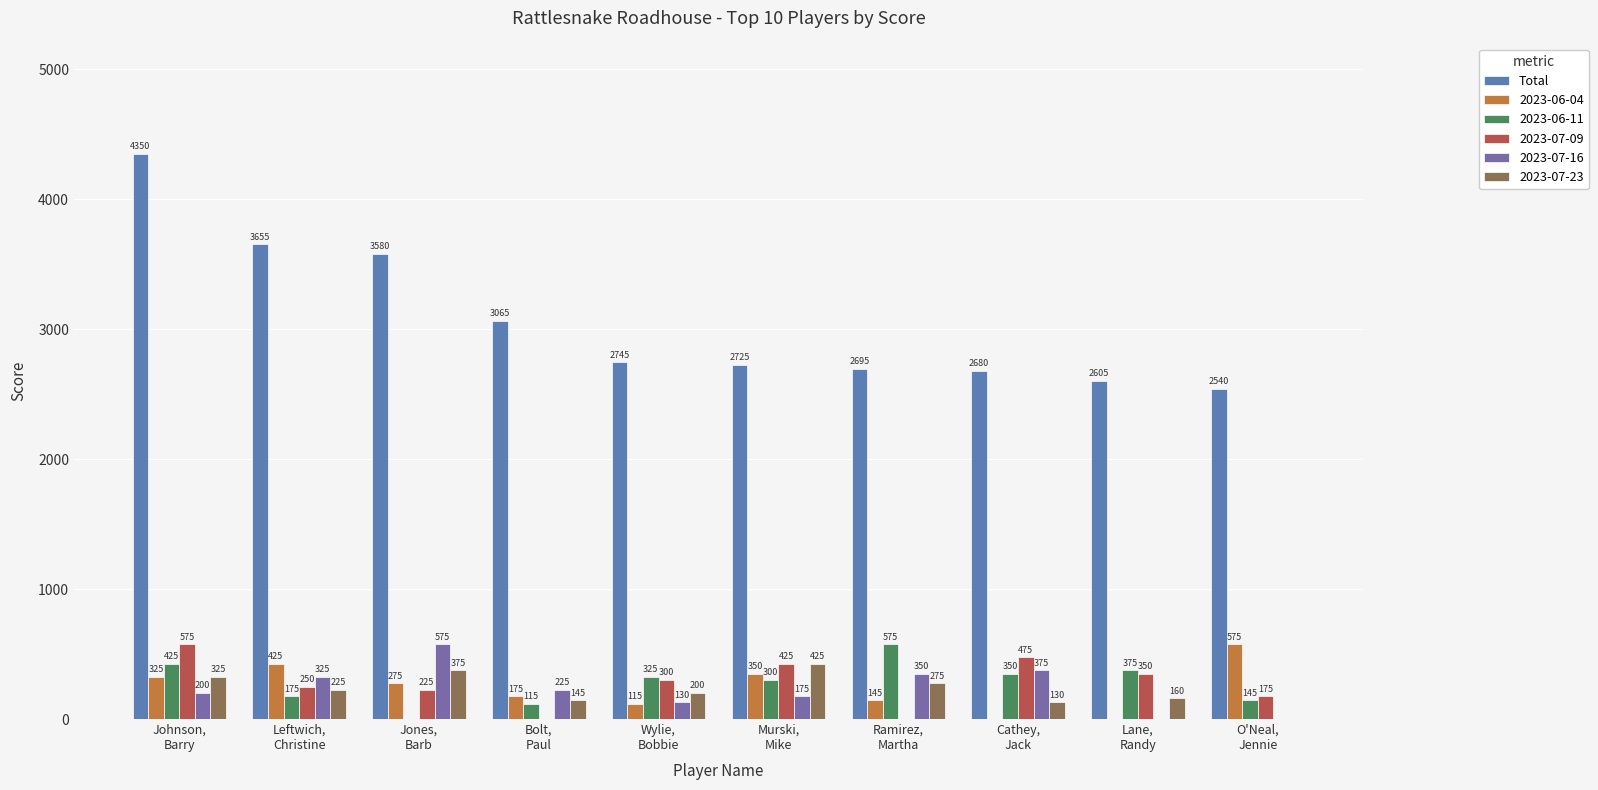

Which series has the largest total across all categories?

Total